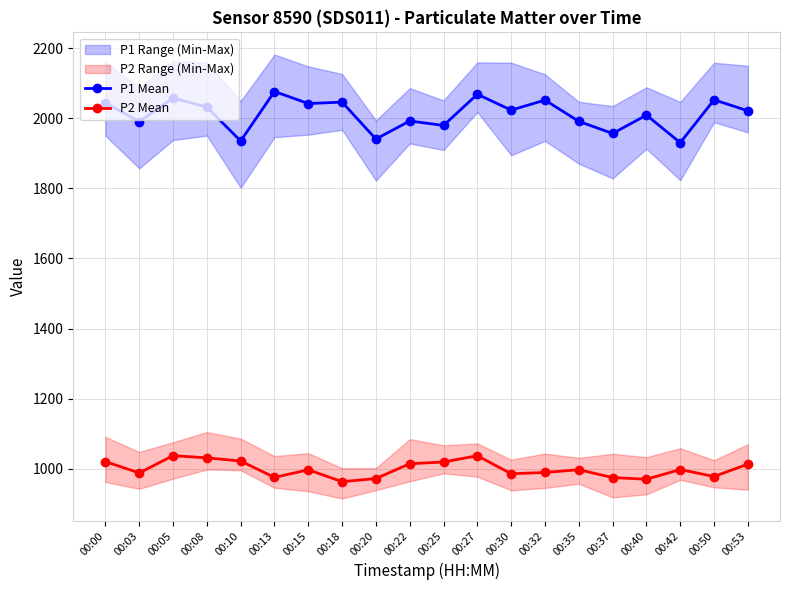

Reading left to right, what are all the values shown in this chart?

P1 Mean: 2043.7	1990.1	2057.3	2031.5	1935.0	2076.0	2041.7	2045.7	1940.4	1992.0	1979.2	2068.2	2022.9	2051.5	1990.8	1956.3	2008.6	1930.1	2052.3	2021.0
P2 Mean: 1020.5	988.3	1037.6	1031.3	1022.2	975.5	997.2	963.4	972.2	1014.5	1019.5	1037.3	986.0	989.5	997.5	975.1	970.3	998.0	978.1	1013.5